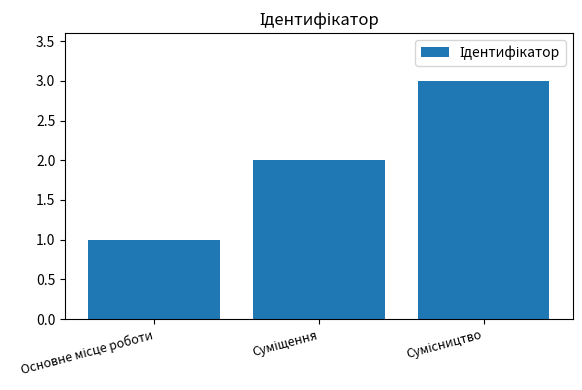

What is the greatest value displayed?

3